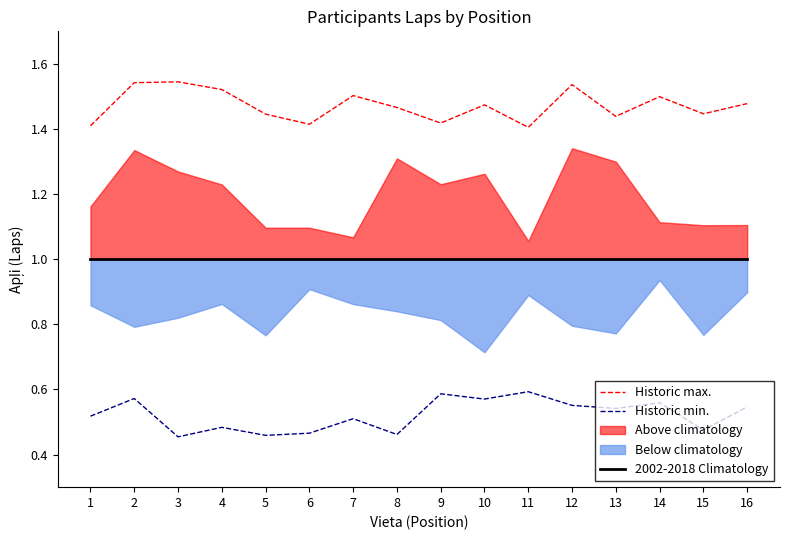

True or false: Historic min. and Historic max. cross at least once.

False